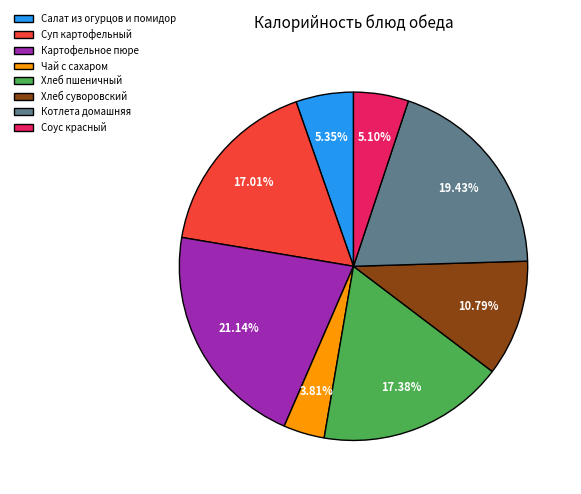

To the nearest percent, what is the difference between the largest and smallest slice percentages?

17%